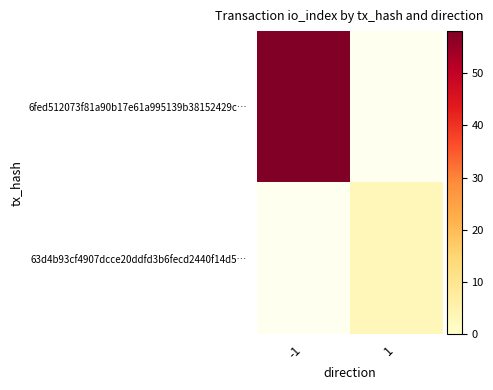

How many values in 63d4b93cf4907dcce20ddfd3b6fecd2440f14d5… are above zero?

1